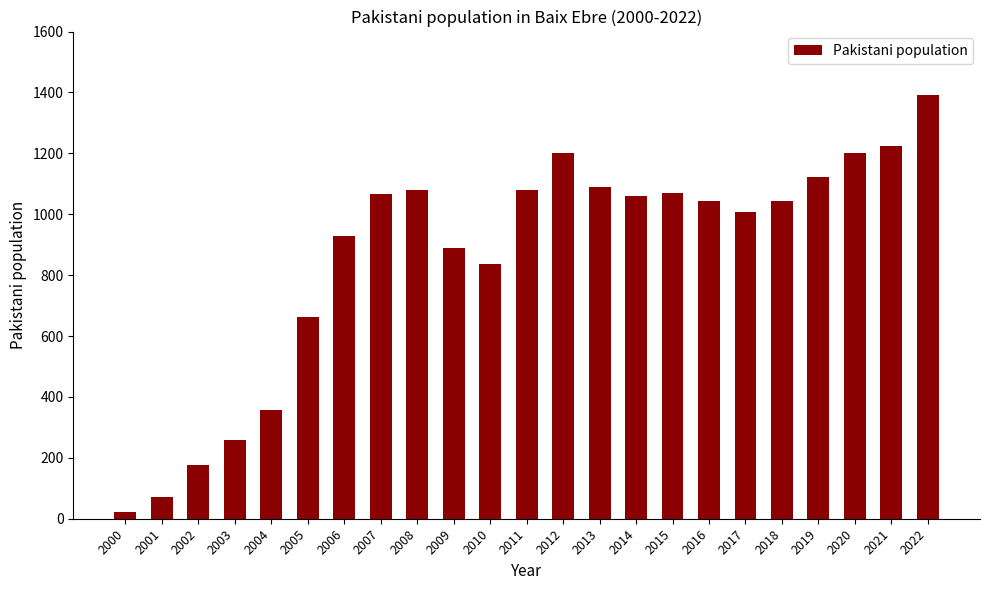

How many categories are shown in the chart?

23